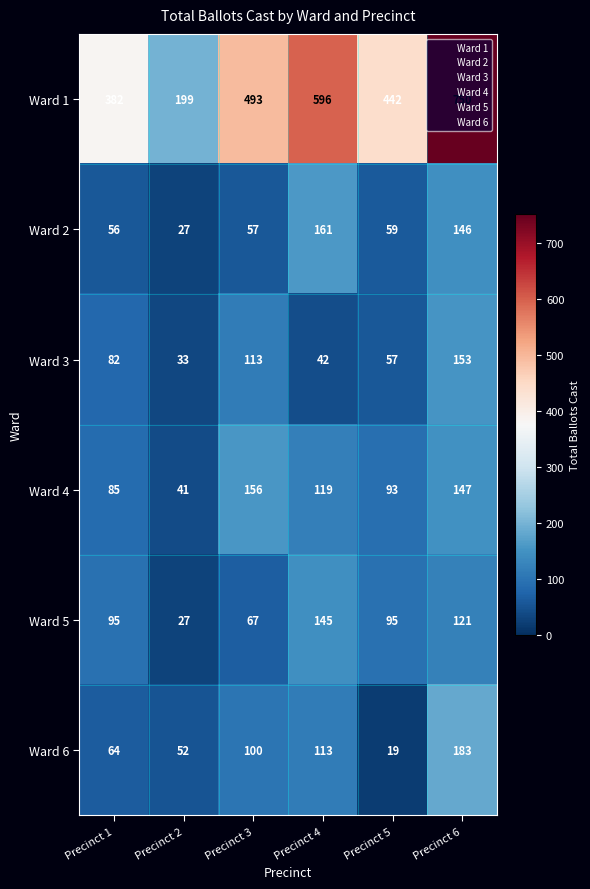

At which category is the sum across all series the highest?

Precinct 6